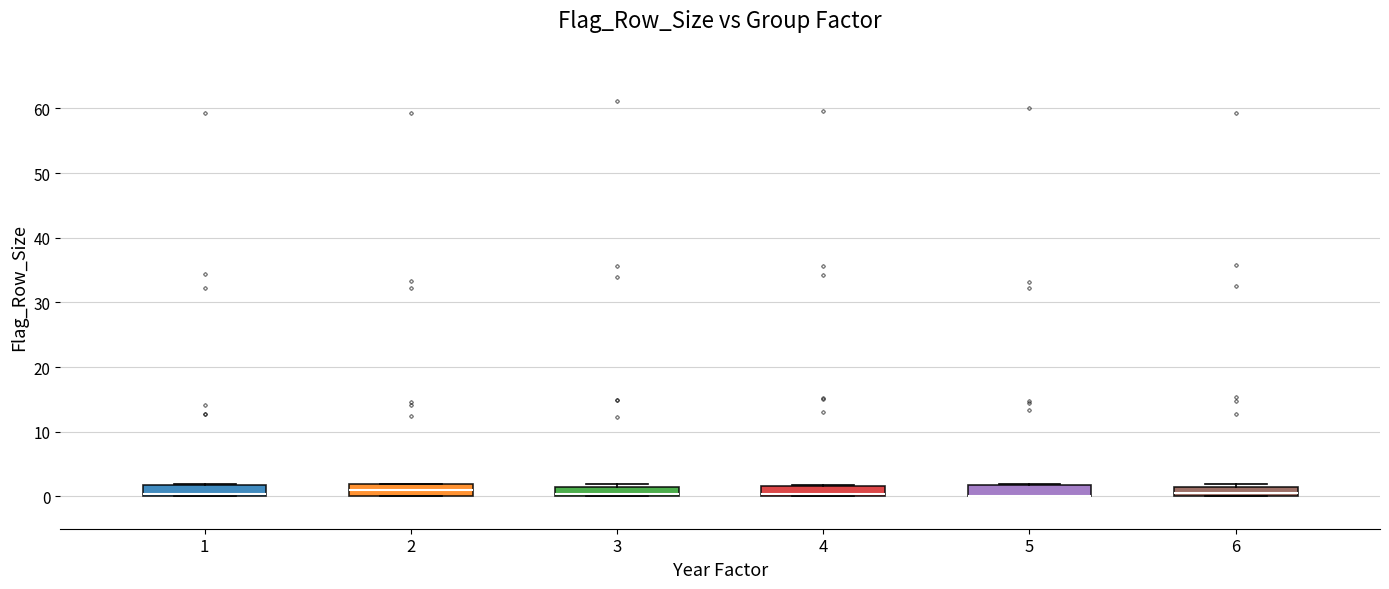

Where is the lower edge of the box at x = 1 on the y-axis? The values are not printed on the chart, so give them approximately, as read against the axis.

0